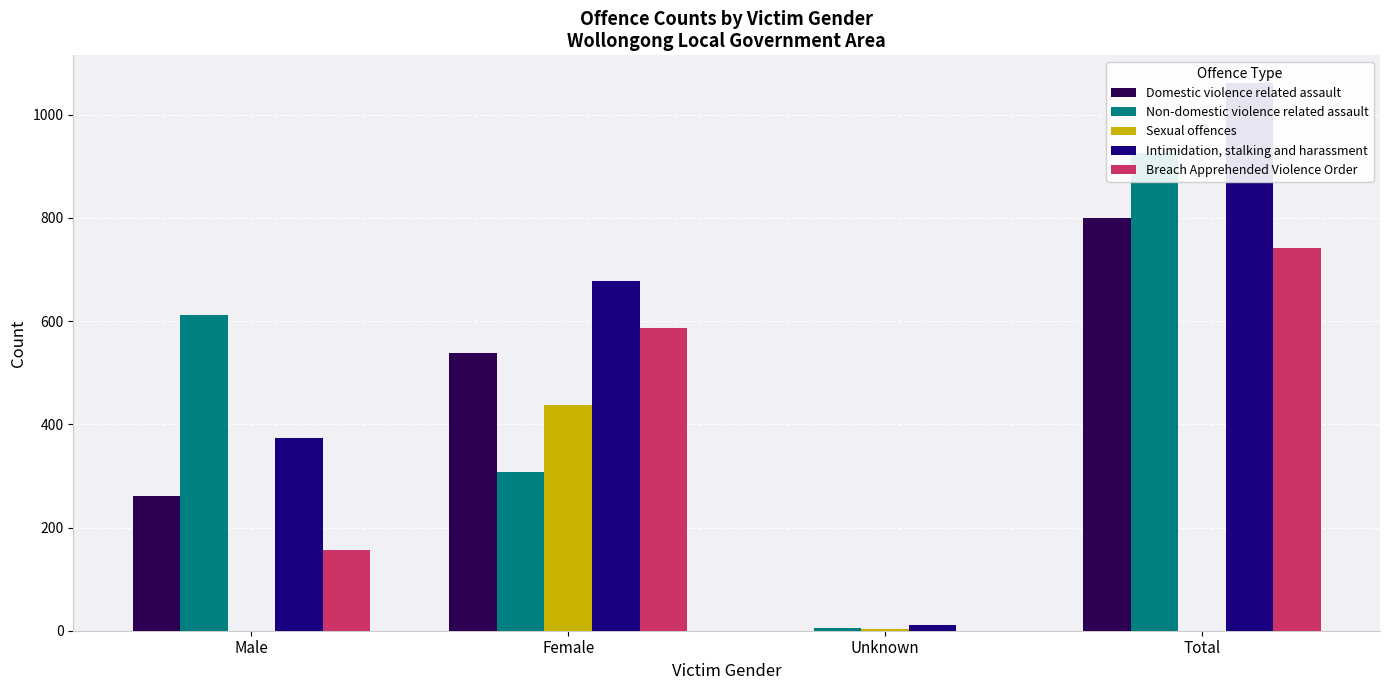

Which category has the lowest value in the Sexual offences series?

Male